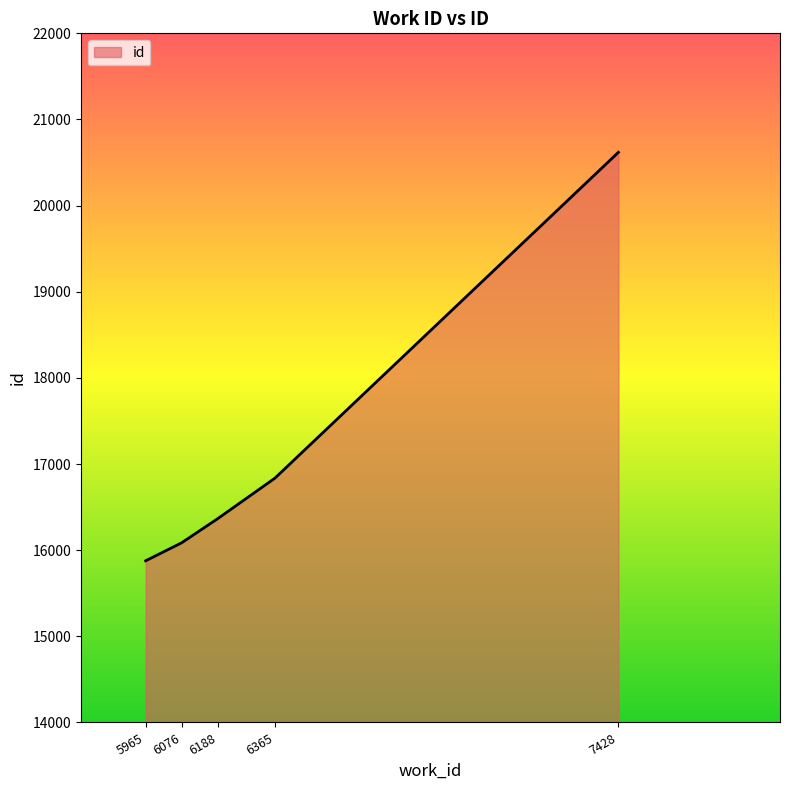

What is the ratio of the value at 6076 to the value at 6365?

1.0